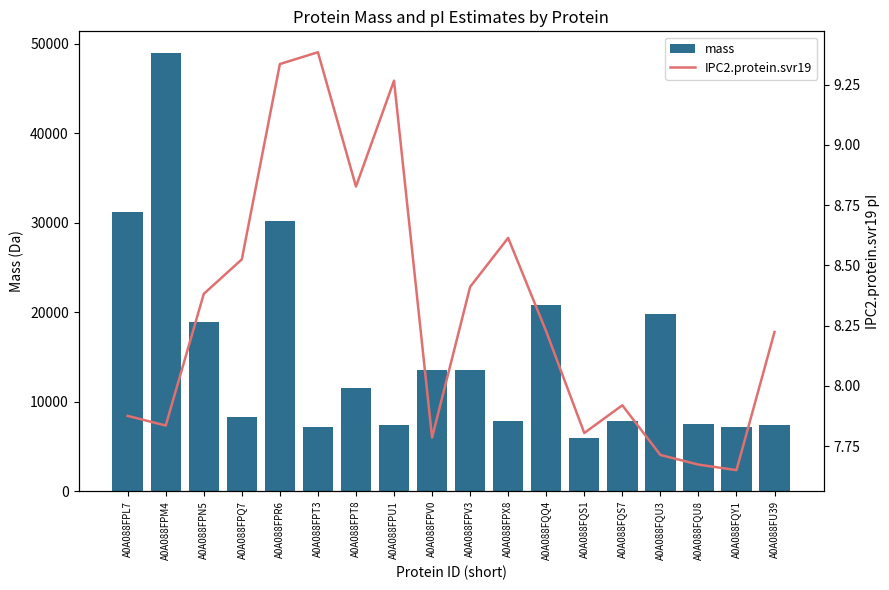

What is the greatest value displayed?

48913.8